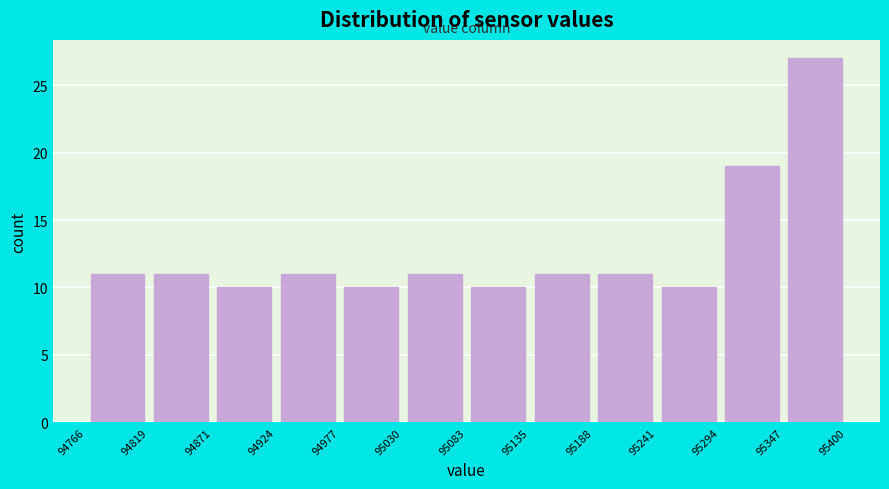

Reading left to right, transcribe this chart: for each bar, give the range it covers on the x-axis and its height. The values are not printed on the chart, so give them approximately, as read against the axis.

94766 to 94819: 11
94819 to 94871: 11
94871 to 94924: 10
94924 to 94977: 11
94977 to 95030: 10
95030 to 95083: 11
95083 to 95135: 10
95135 to 95188: 11
95188 to 95241: 11
95241 to 95294: 10
95294 to 95347: 19
95347 to 95400: 27